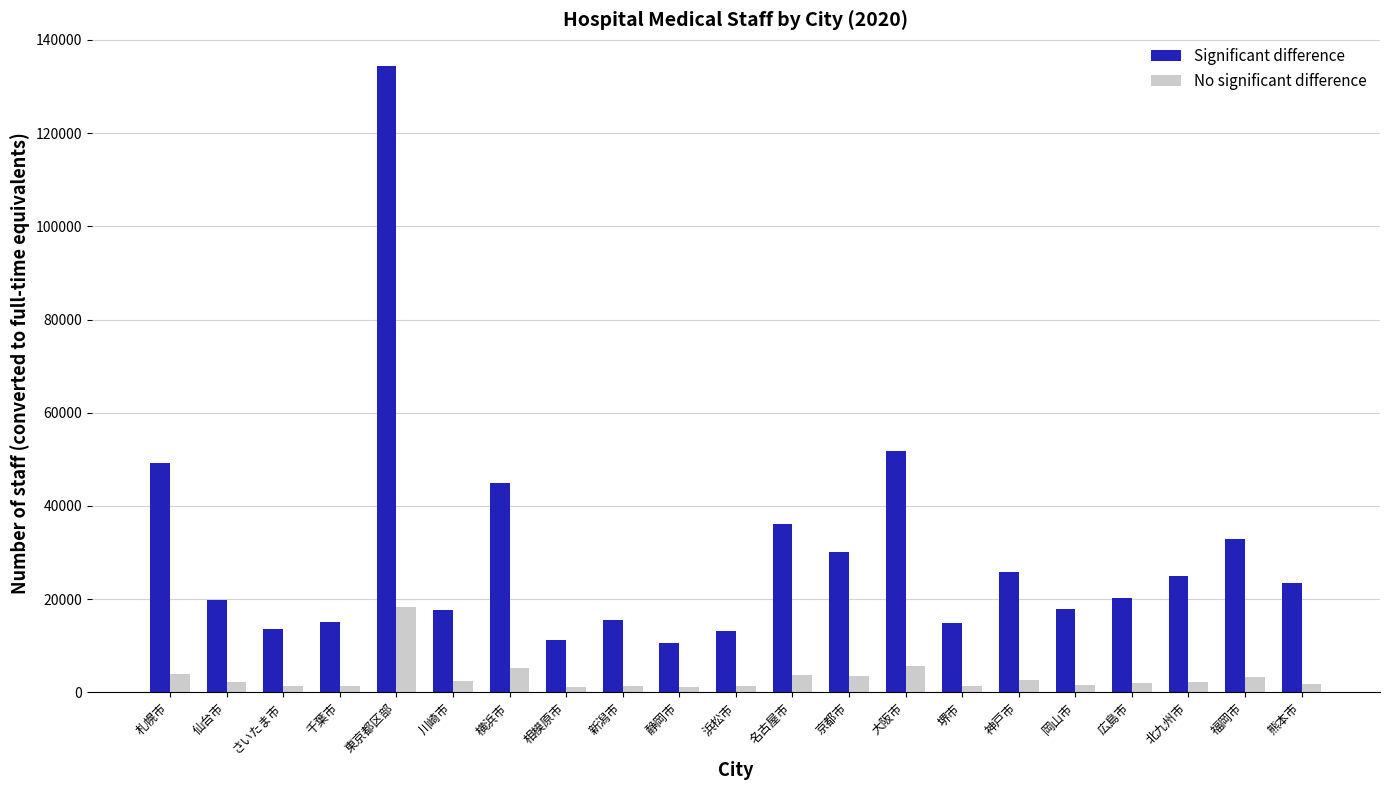

Is the value of No significant difference at 仙台市 greater than the value of Significant difference at 北九州市?

No